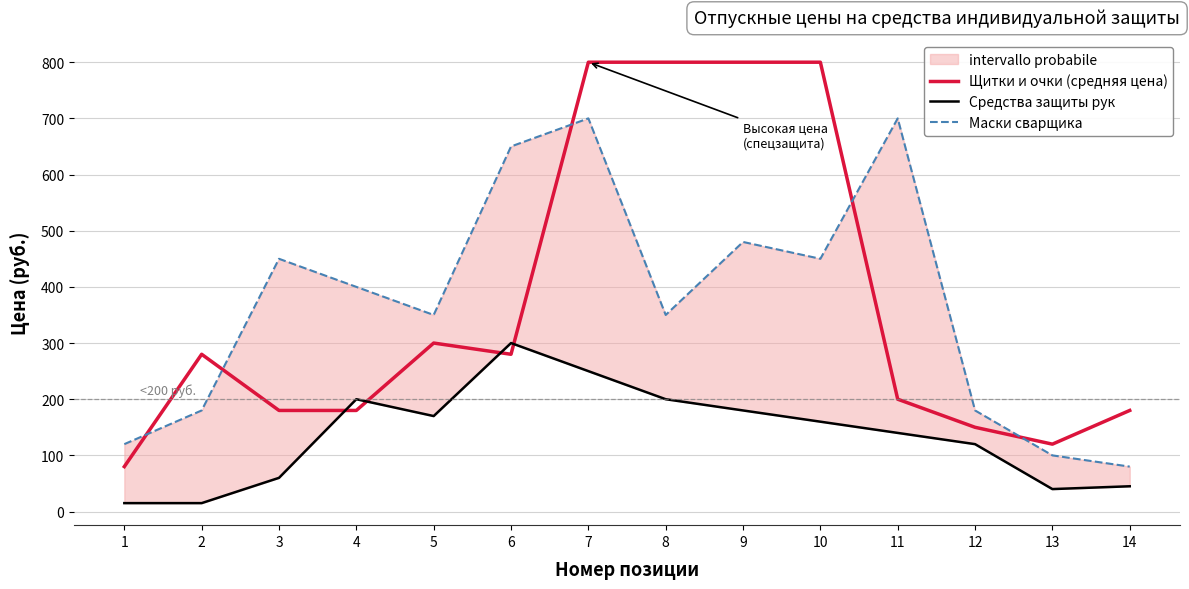

True or false: Средства защиты рук and Щитки и очки (средняя цена) cross at least once.

True